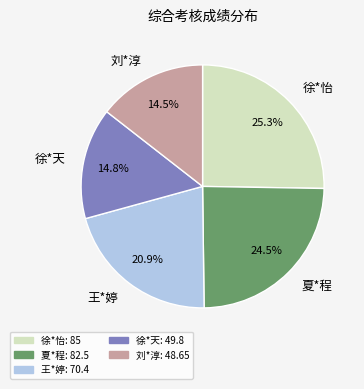

Is there any slice that represents more than half of the pie?

No